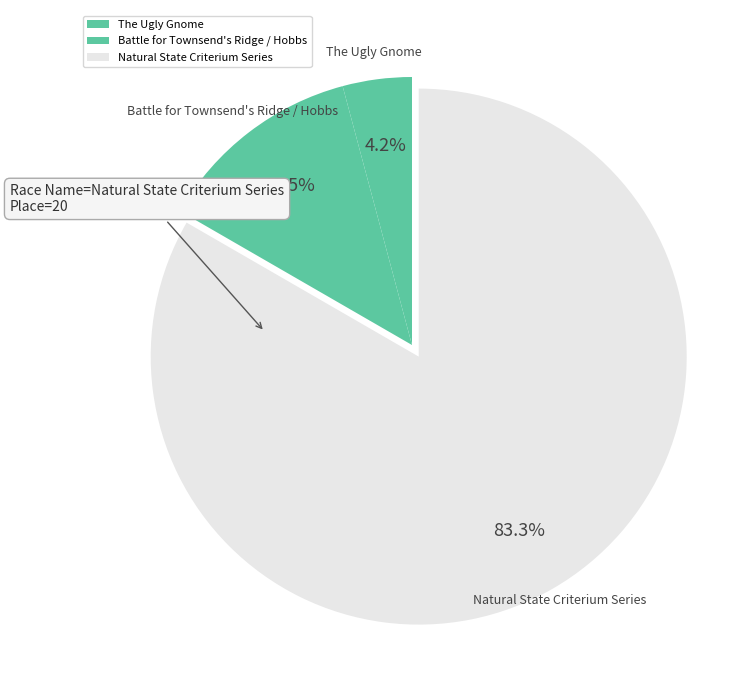

What is the largest slice in the pie chart?

Natural State Criterium Series